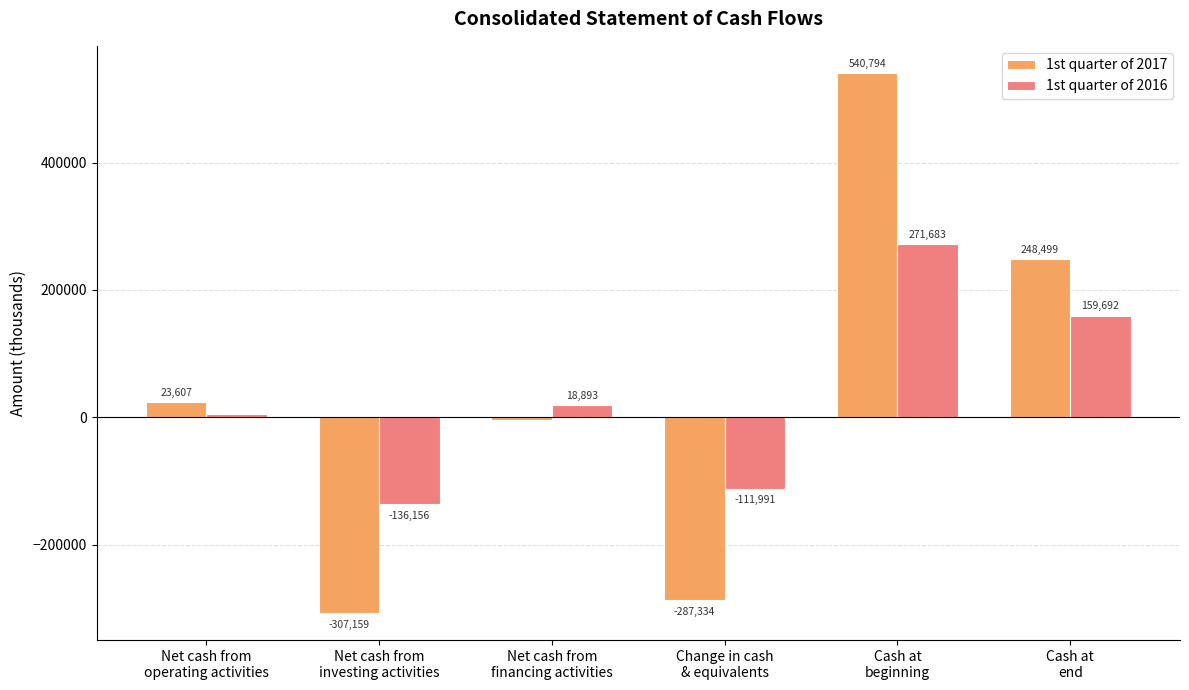

Which label corresponds to the smallest value in the chart?

Net cash from
investing activities